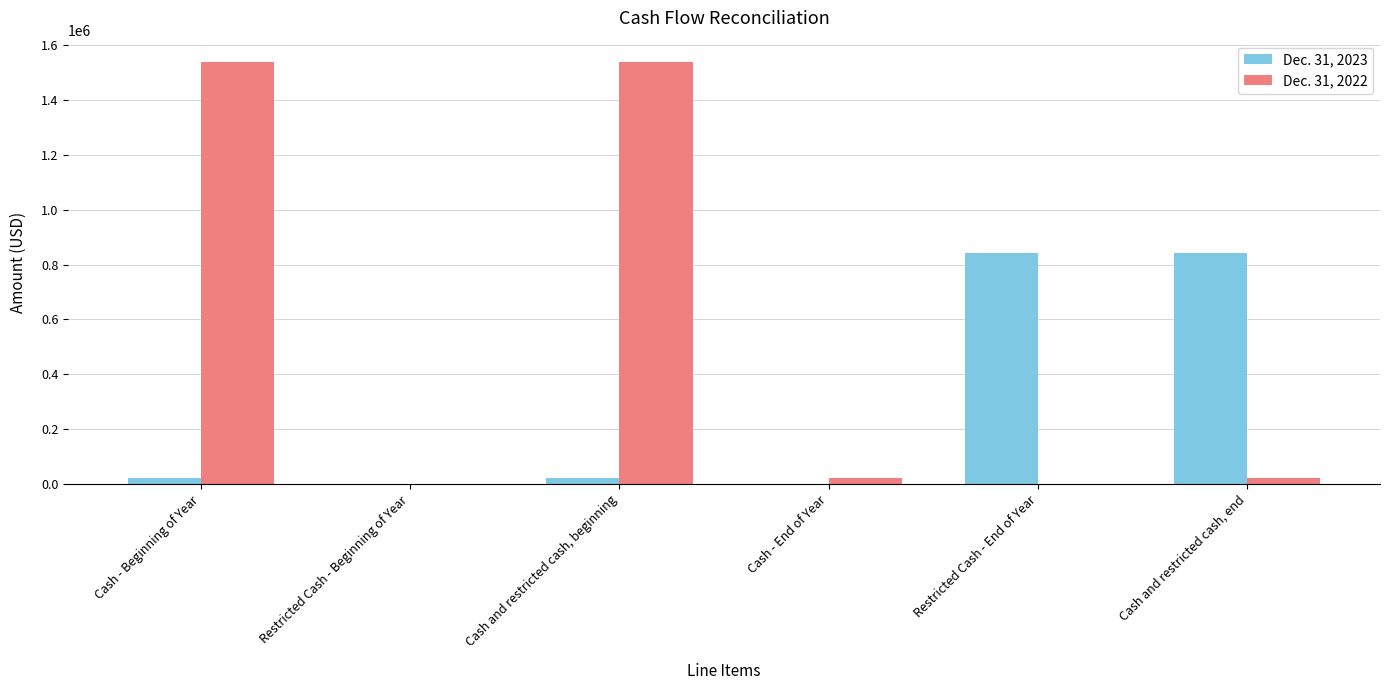

What is the highest value of the Dec. 31, 2023 series?

843313